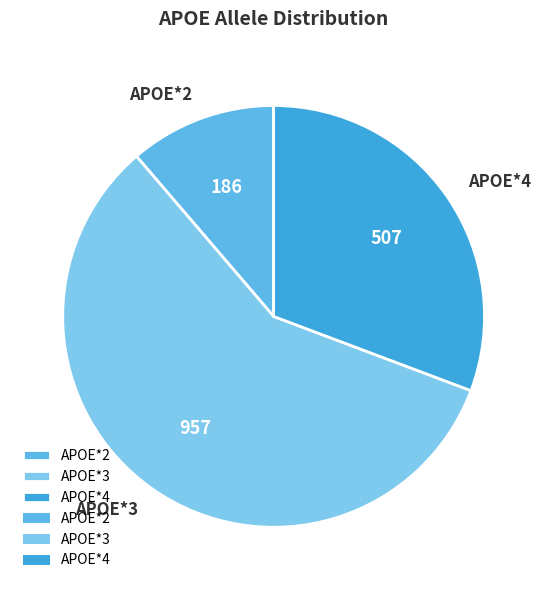

Combined, do APOE*3 and APOE*2 account for over 50%?

Yes